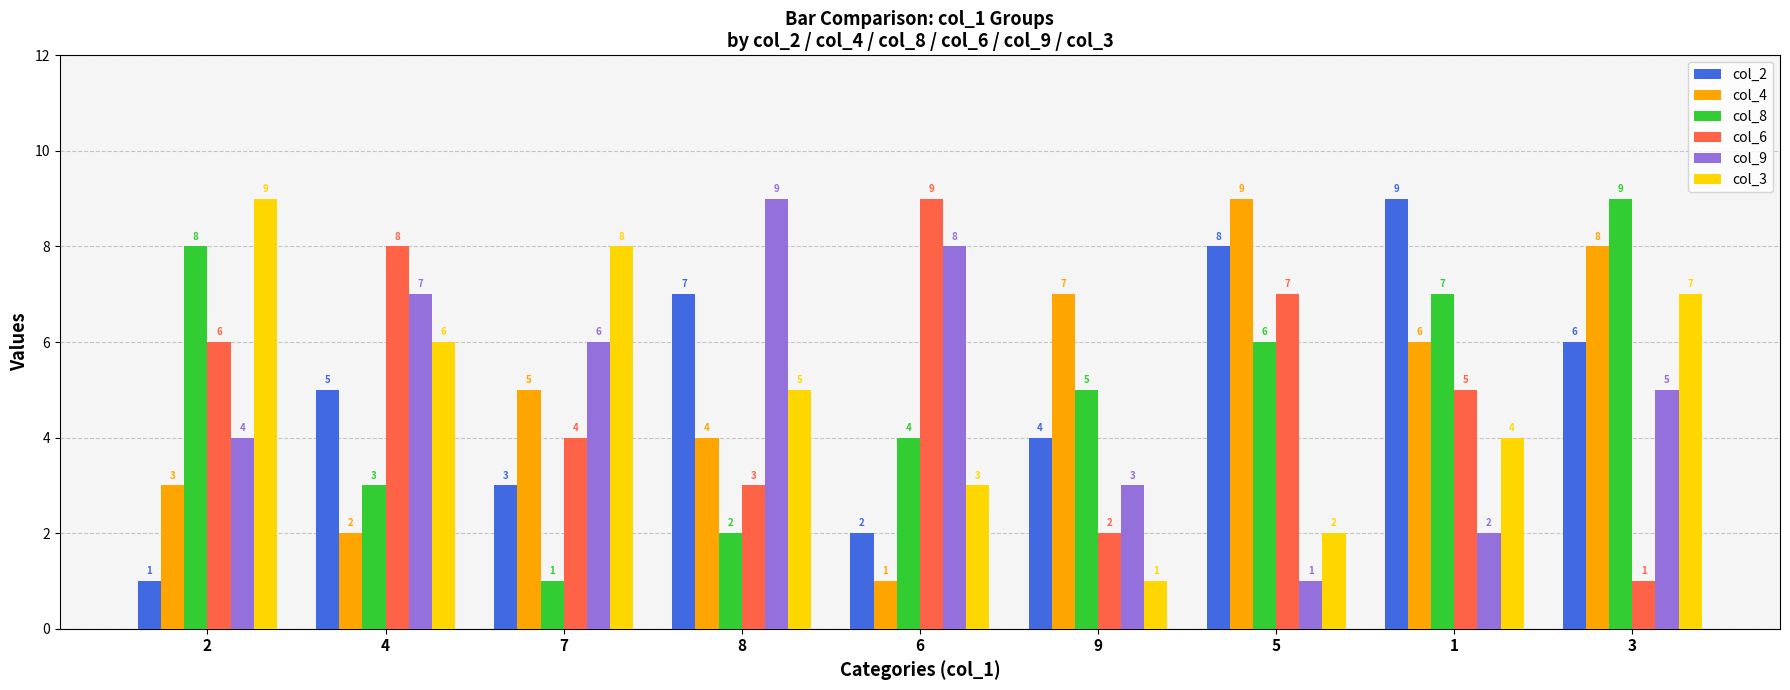

How many values in the col_9 series are below 5?

4